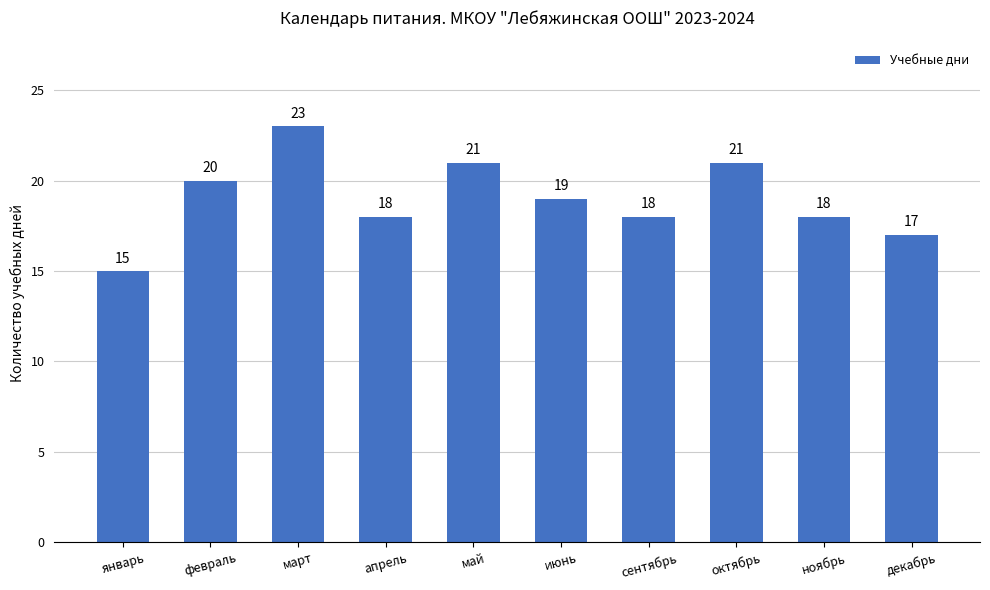

What is the minimum value shown in the chart?

15